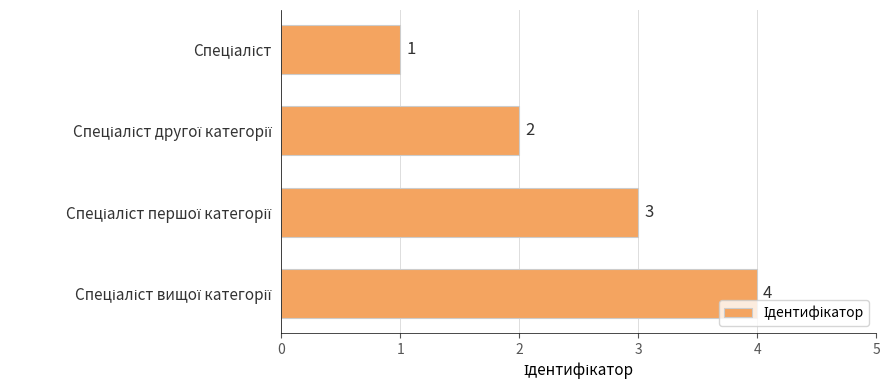

Are the bars grouped side by side (vs. stacked)?

No